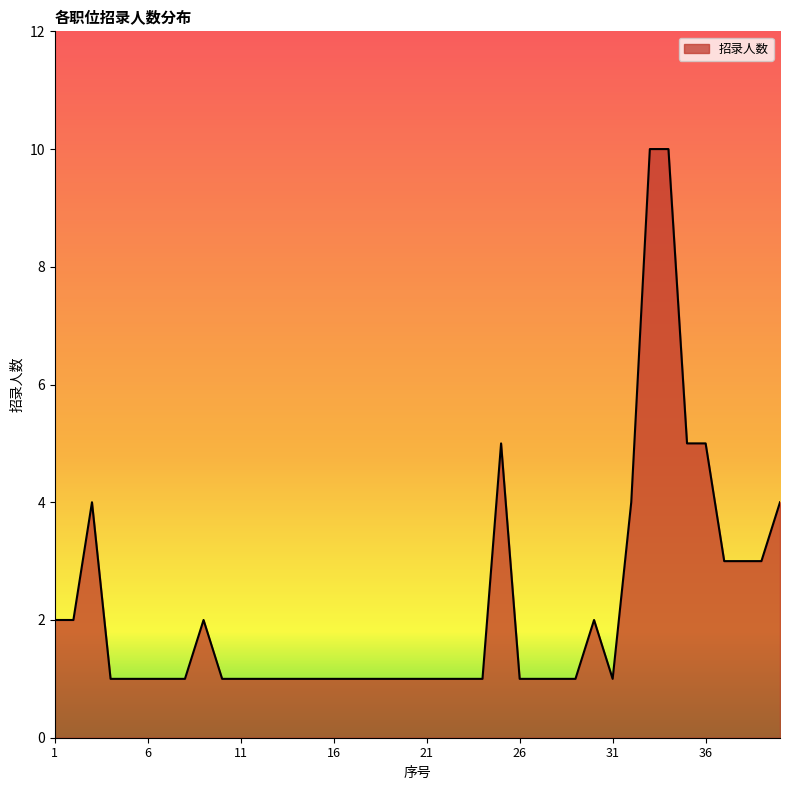

True or false: the data has more than 2 interior local peaks.

True